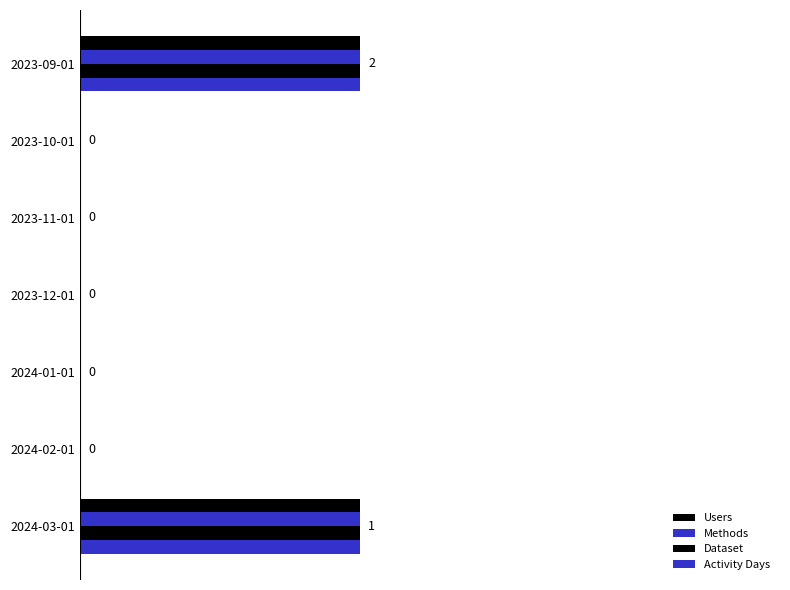

How many bars are there in each group?

4